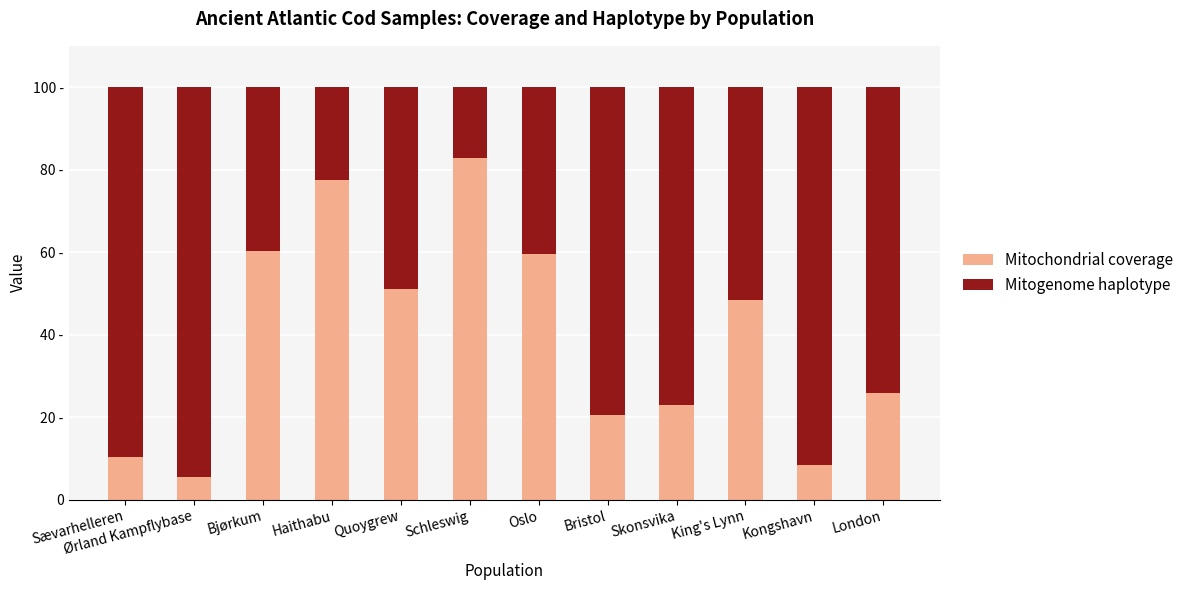

Read the Mitochondrial coverage value at Bjørkum.

60.2